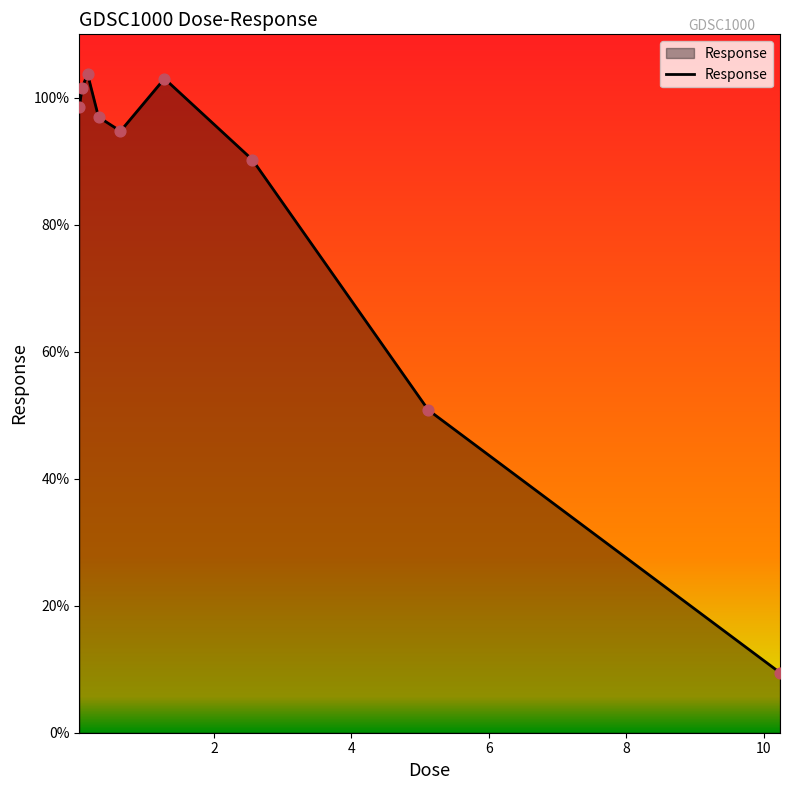

What is the difference between the maximum and minimum values?

94.3